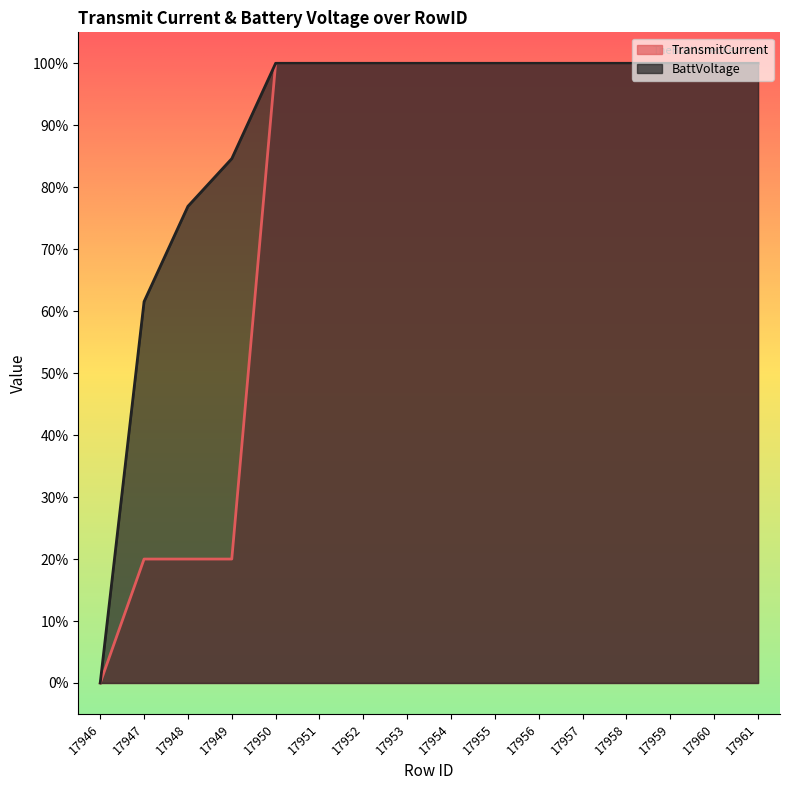

What is the total value across all series at 17947?

0.8